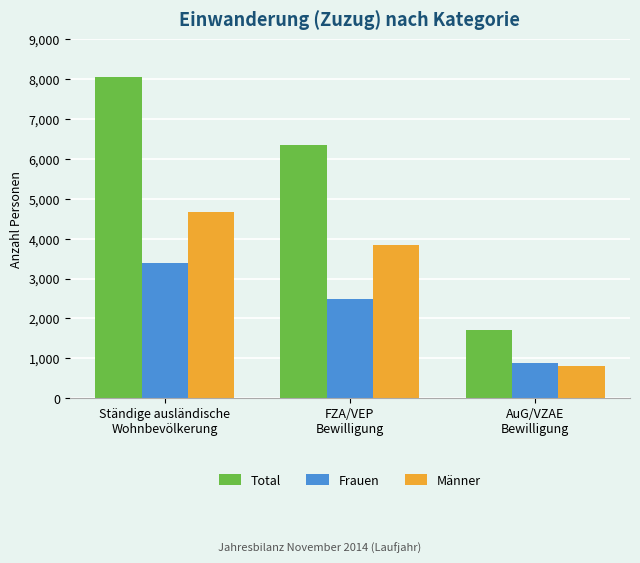

The value of Männer at Ständige ausländische
Wohnbevölkerung is 4664. True or false?

True